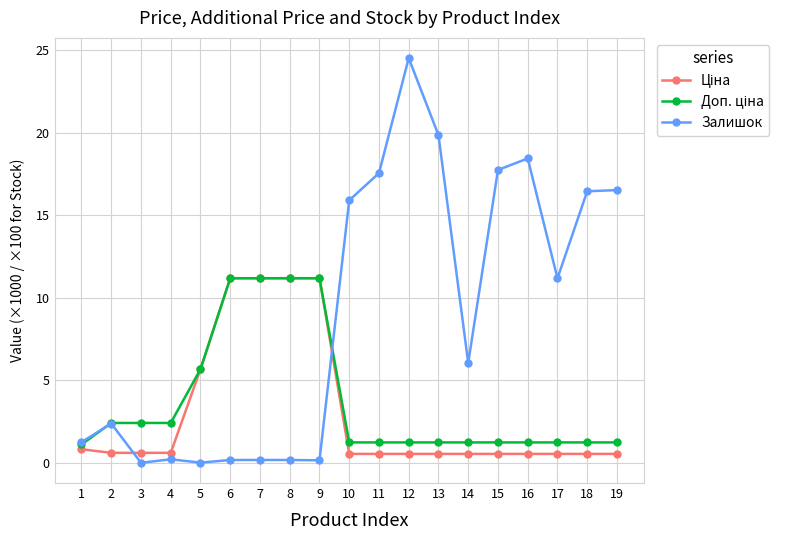

True or false: Залишок has a value of 15.1 at 3.

False